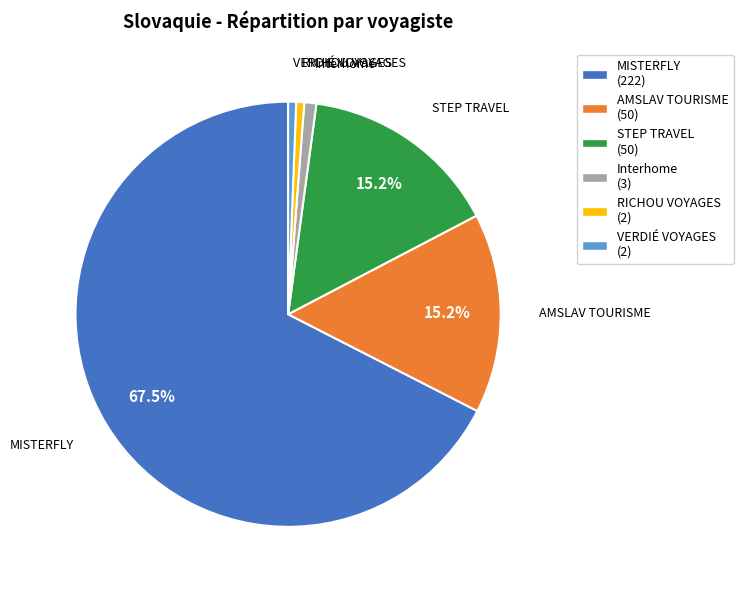

Which slice is the largest?

MISTERFLY